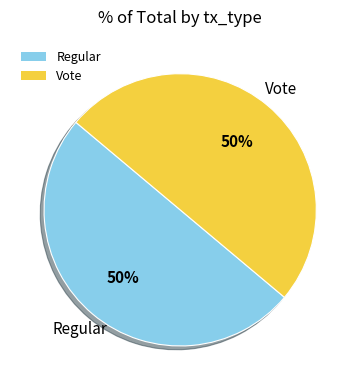

To the nearest percent, what portion does Vote represent?

50%